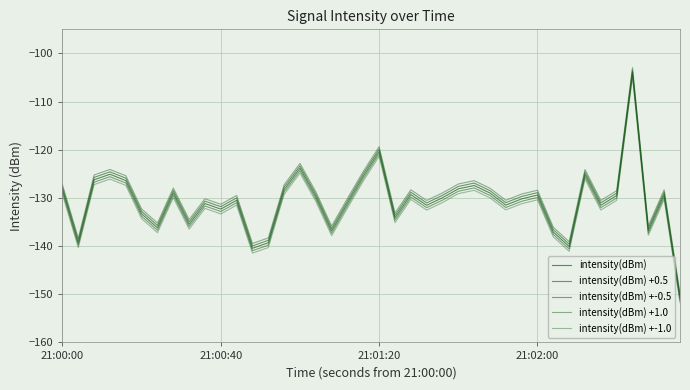

Where does the intensity(dBm) +0.5 series first go above -129?

21:00:00